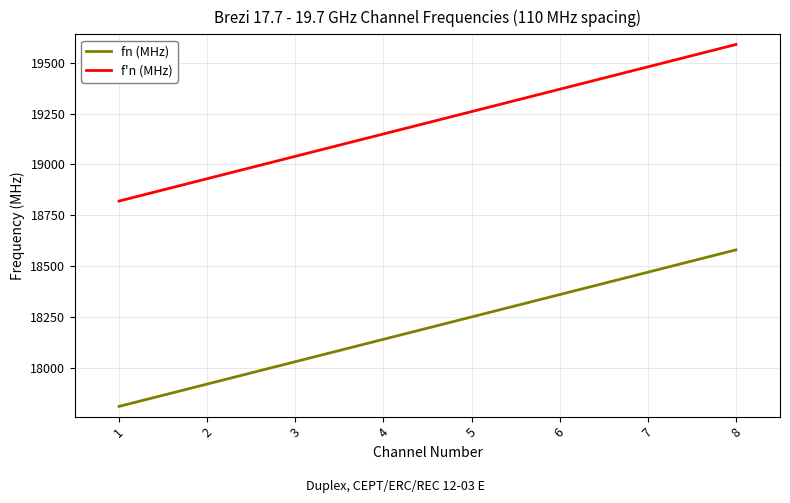

Which category has the lowest value in the fn (MHz) series?

1